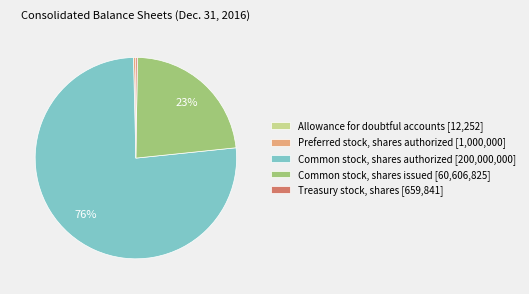

The Preferred stock, shares authorized [1,000,000] slice represents 12% of the pie. True or false?

False